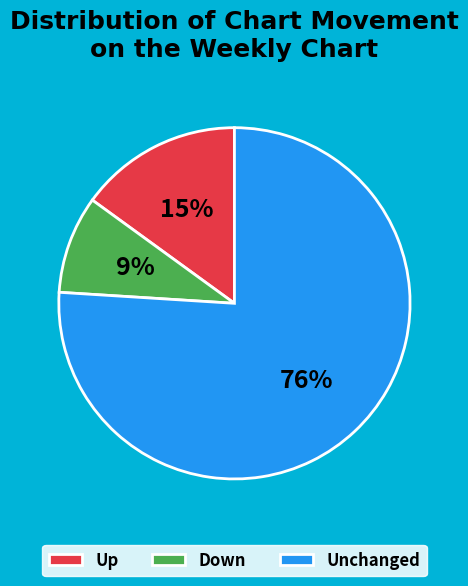

Rank the categories by value from lowest to highest.

Down, Up, Unchanged